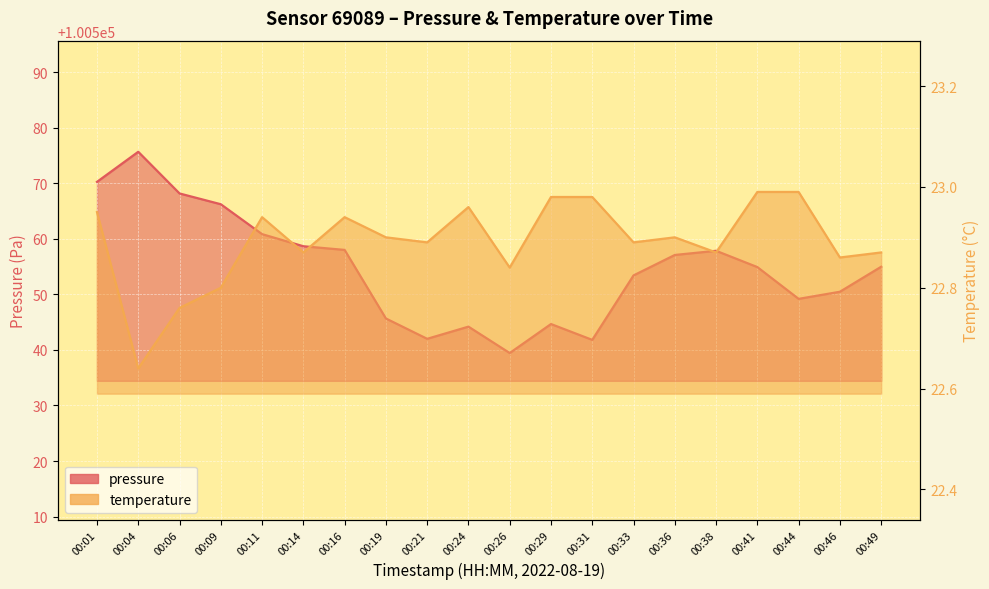

True or false: pressure has more than 2 interior local peaks.

True